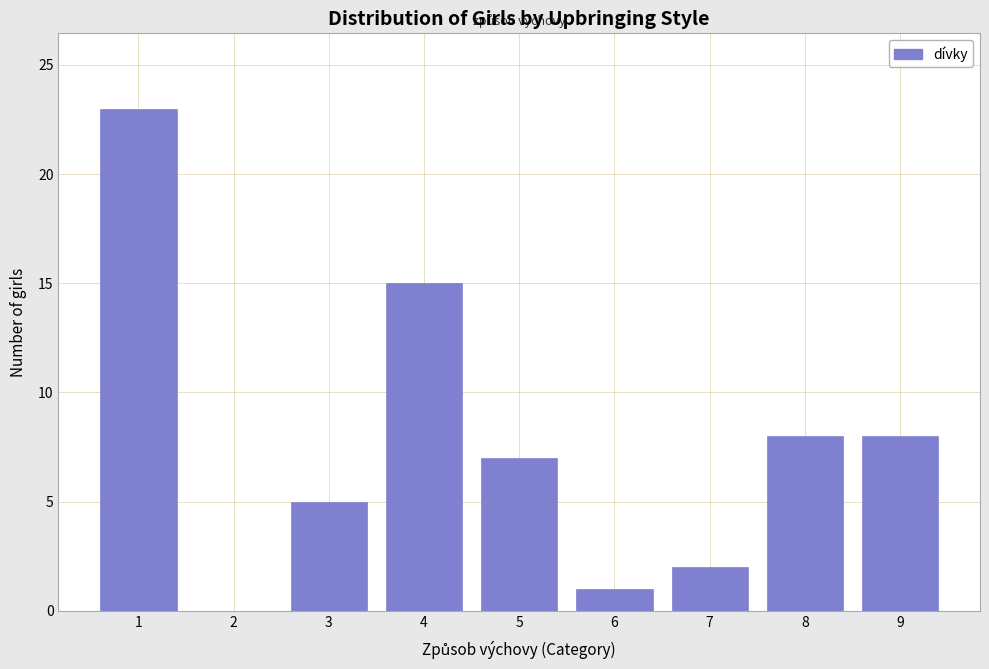

Reading left to right, extract all data points from this chart.

1=23	2=0	3=5	4=15	5=7	6=1	7=2	8=8	9=8